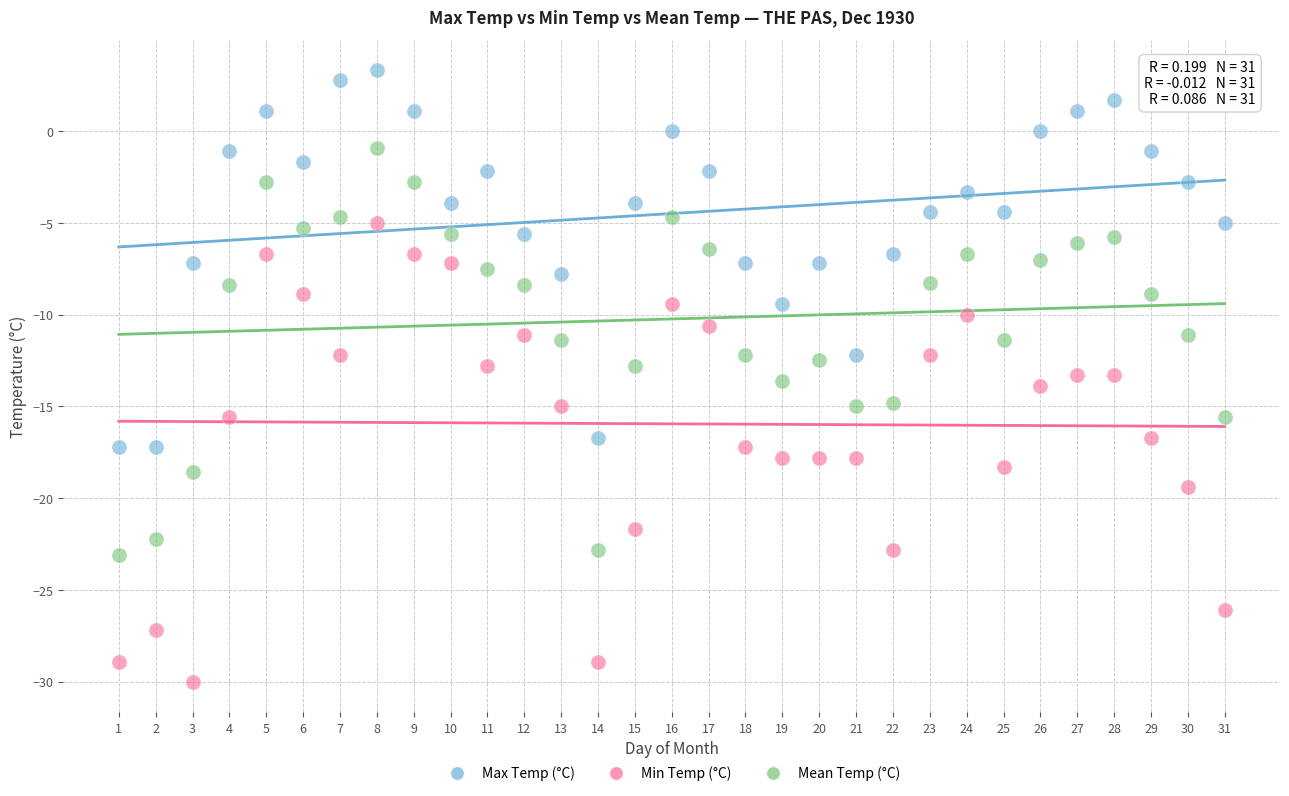

What are all the series names shown in the legend?

Max Temp (°C), Min Temp (°C), Mean Temp (°C)